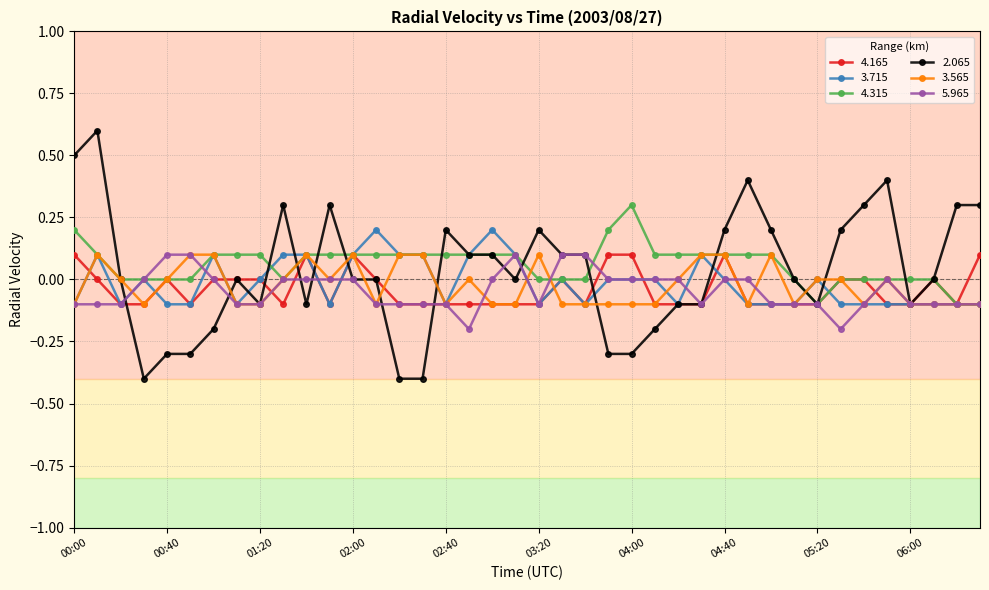

Which series has the largest range (max minus min)?

2.065